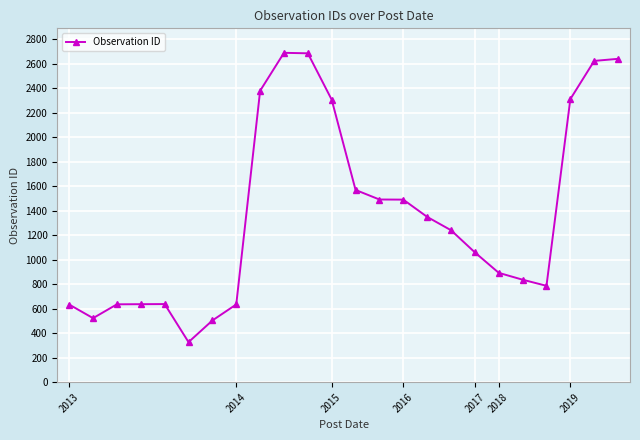

True or false: the data has more than 1 interior local peaks.

True